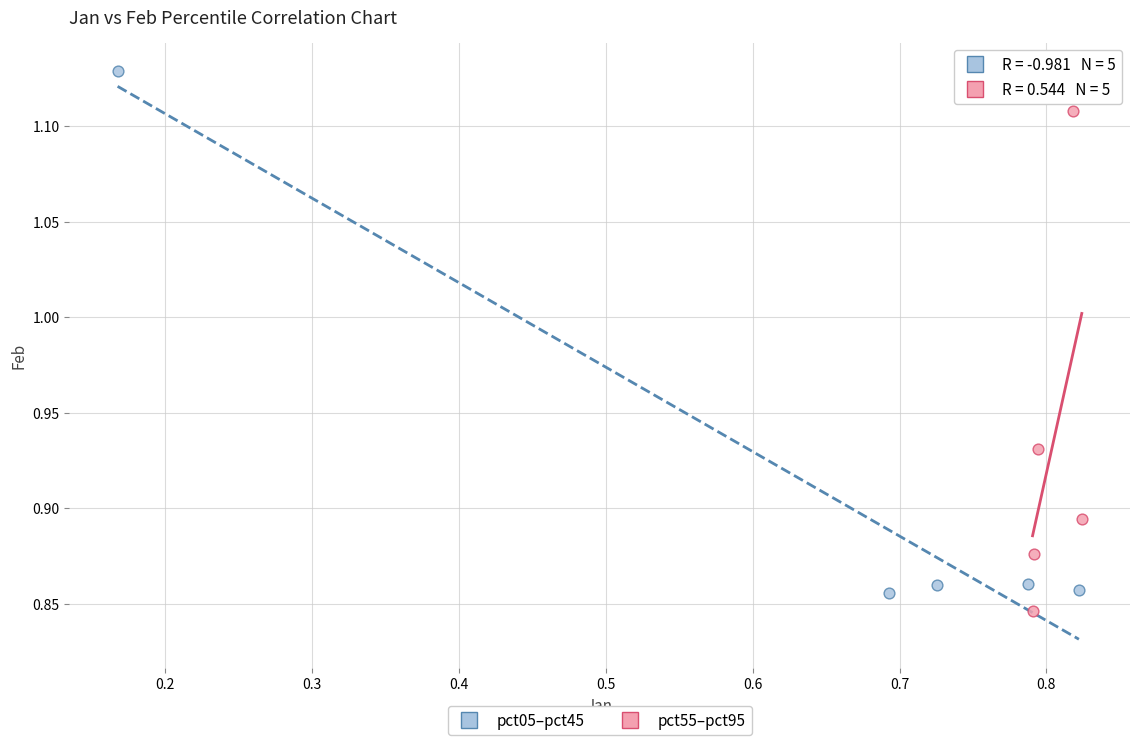

Which series contains the highest Y value?

pct05–pct45